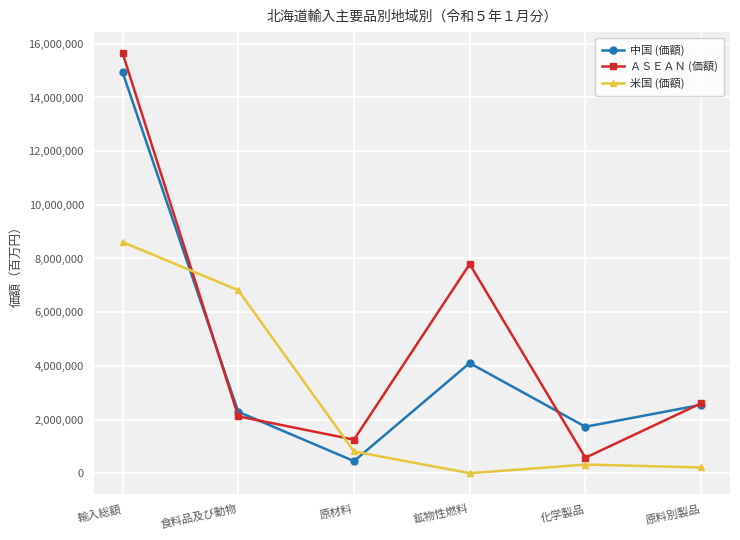

The ＡＳＥＡＮ (価額) series shows 1249617 at 原材料. True or false?

True